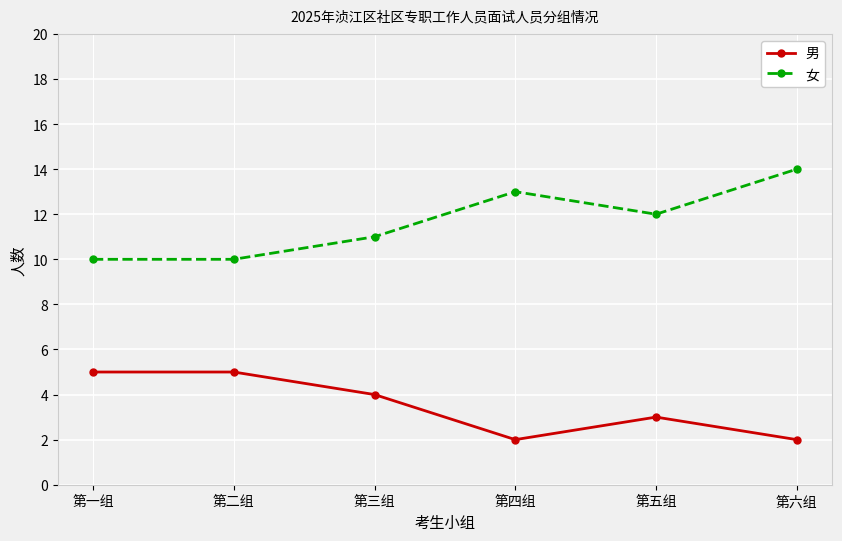

True or false: 女 and 男 intersect in this chart.

False